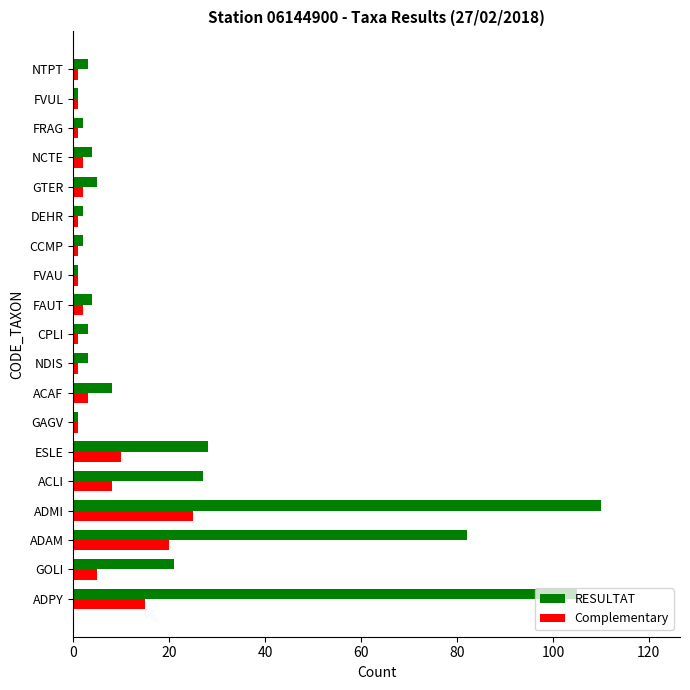

Is it true that RESULTAT equals 9 at GTER?

False